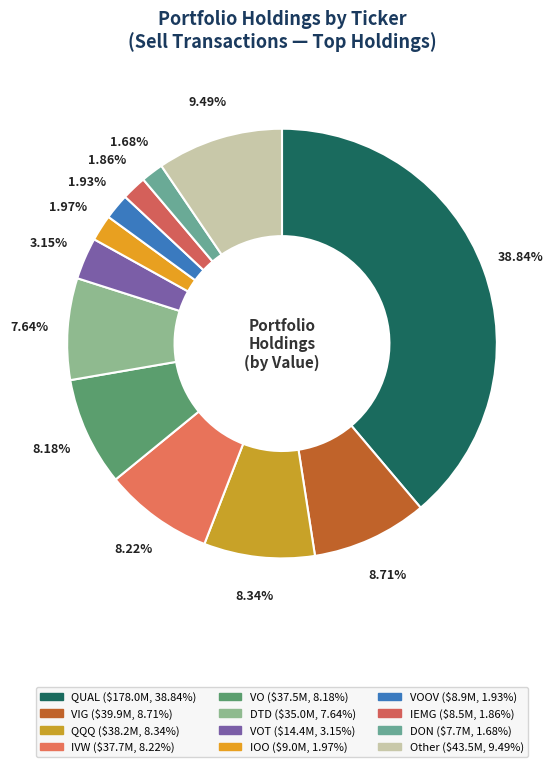

Count the number of slices in the pie.

12